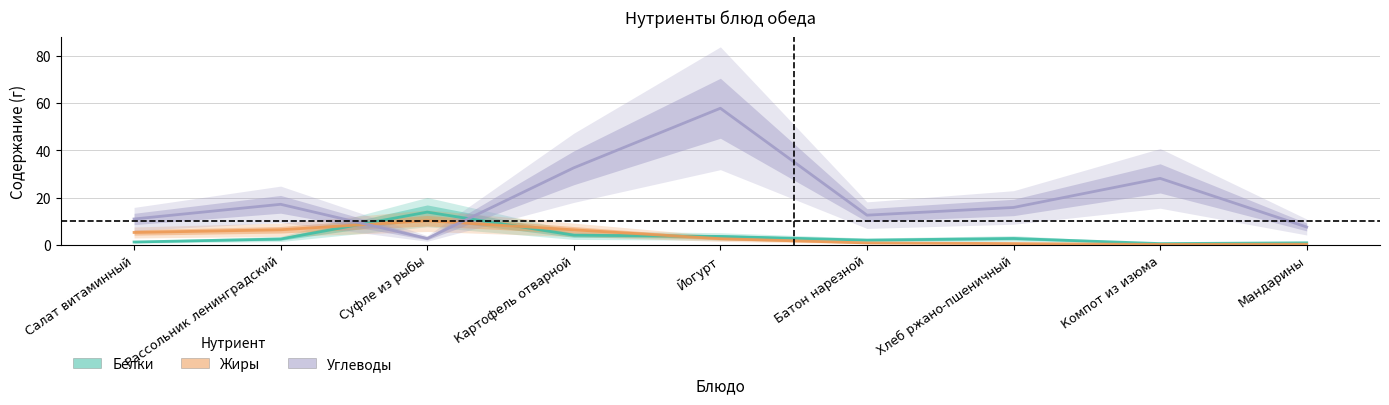

True or false: Белки and Жиры cross at least once.

True